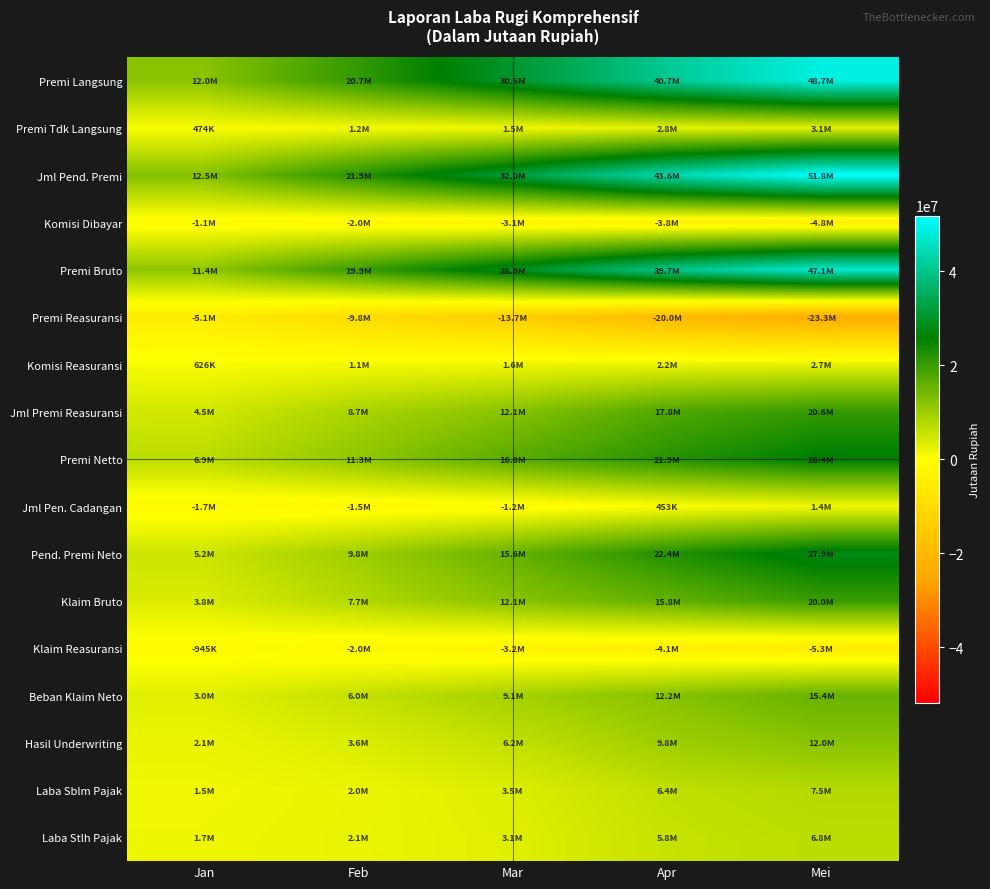

What is the greatest value displayed?

51813982.2